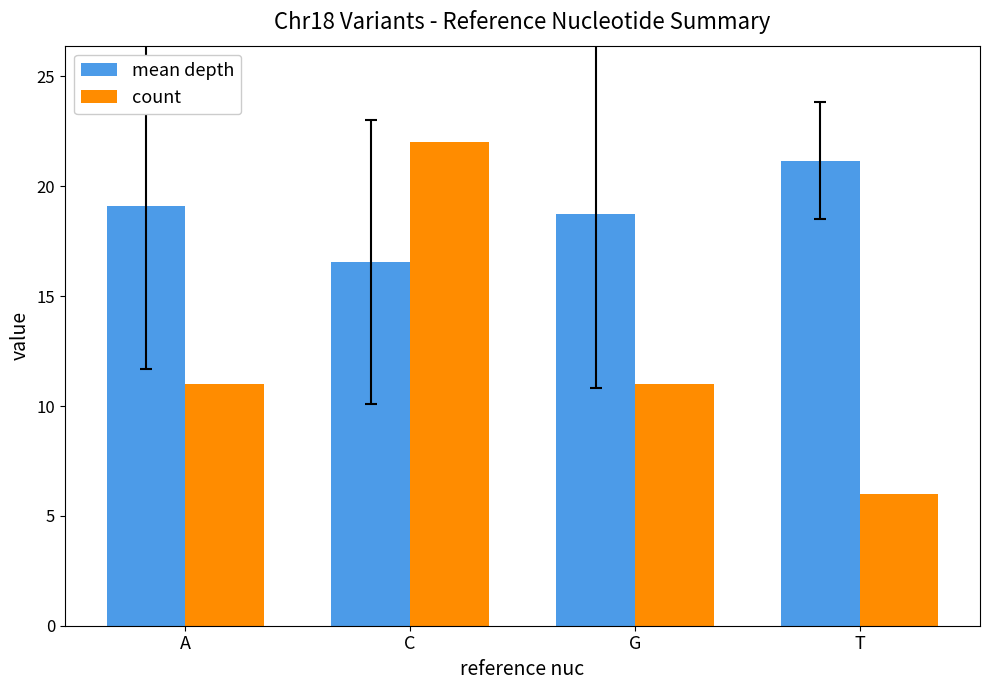

What is the total value across all series at G?

29.7